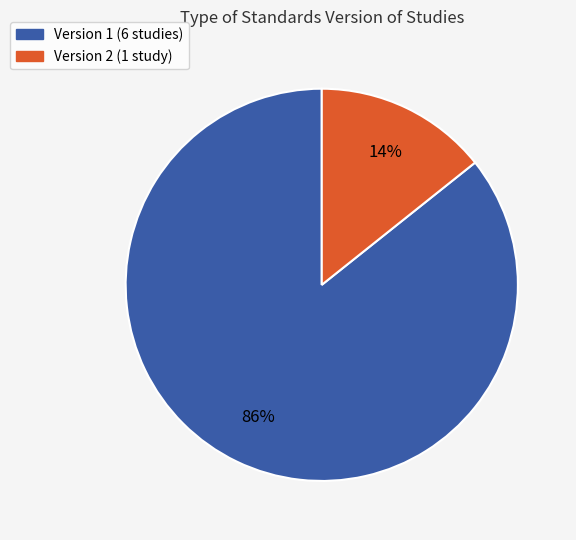

To the nearest percent, what is the average slice percentage?

50%